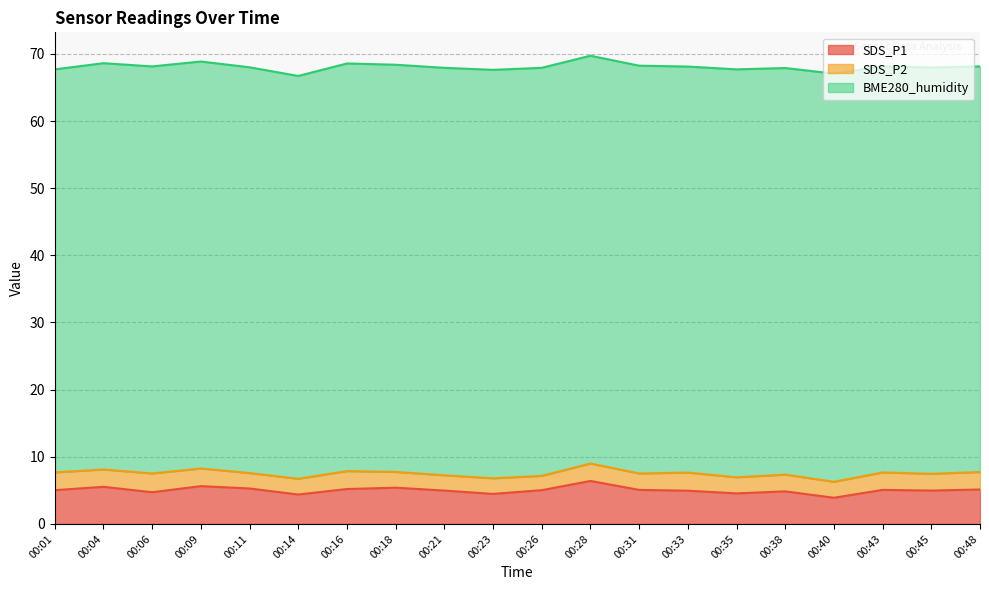

What is the sum of all SDS_P2 values?

49.8